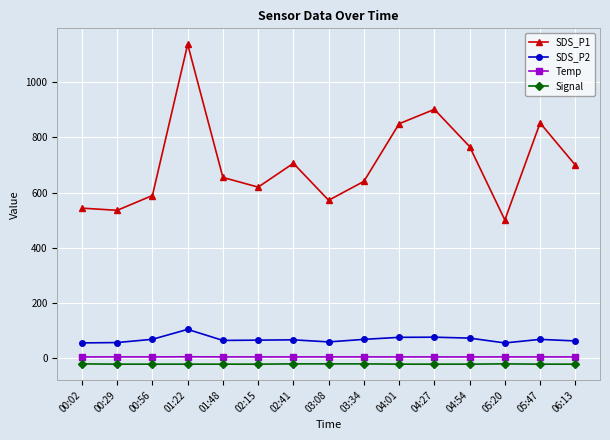

What is the difference between the SDS_P1 values at 05:47 and 04:54?

85.4